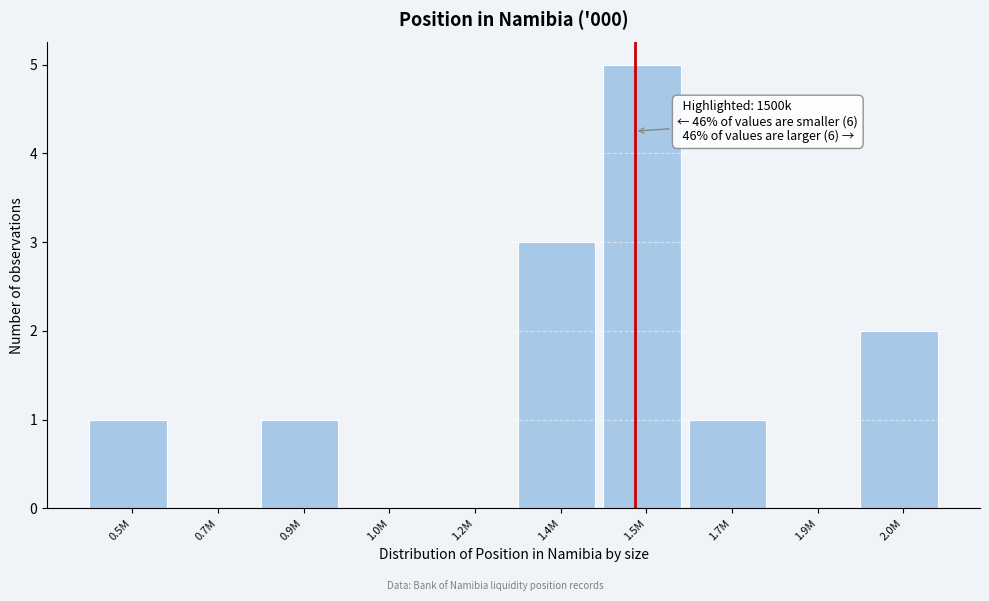

Reading right to left, what are all the values shown in this chart?

2.0M=2	1.9M=0	1.7M=1	1.5M=5	1.4M=3	1.2M=0	1.0M=0	0.9M=1	0.7M=0	0.5M=1